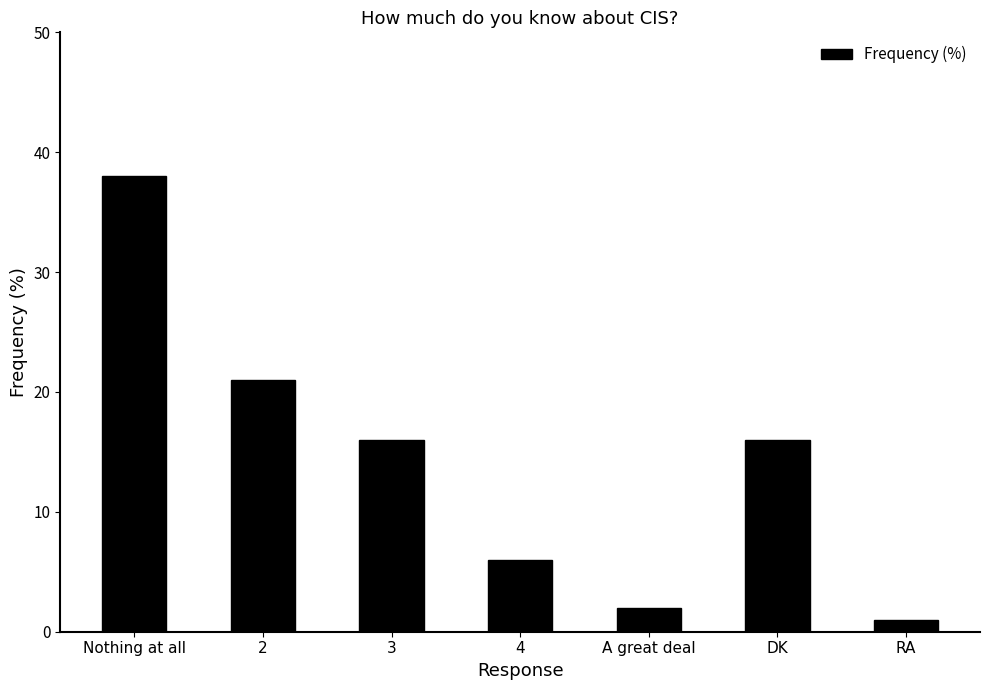

What position from the left is RA?

7